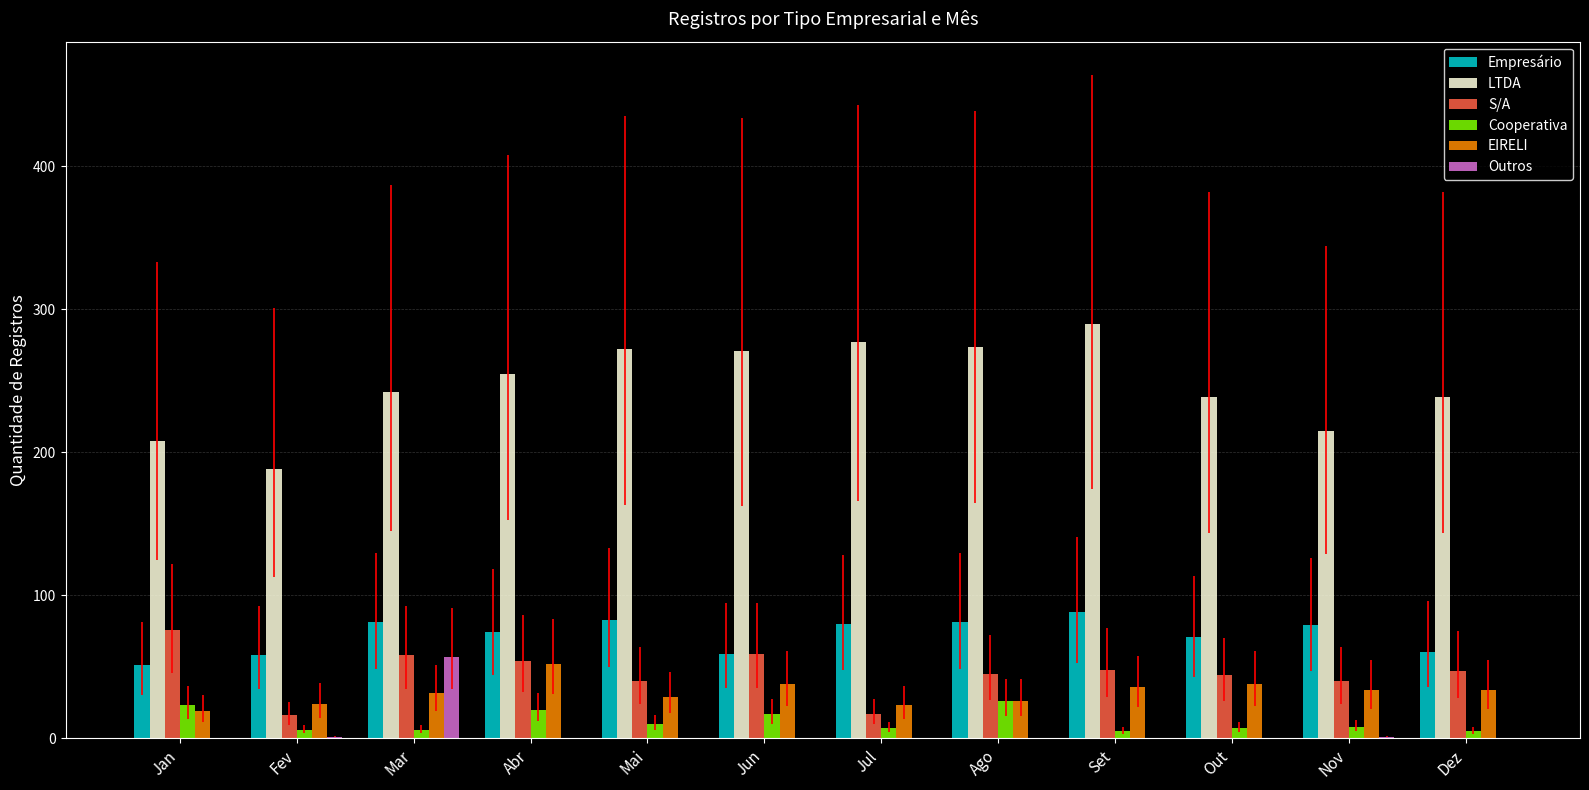

How many groups of bars are there?

12